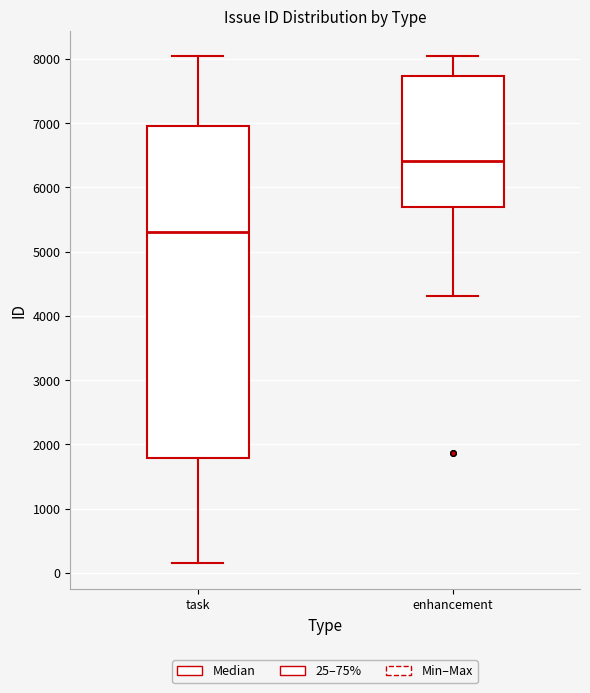

Which box has the lowest median line?

task